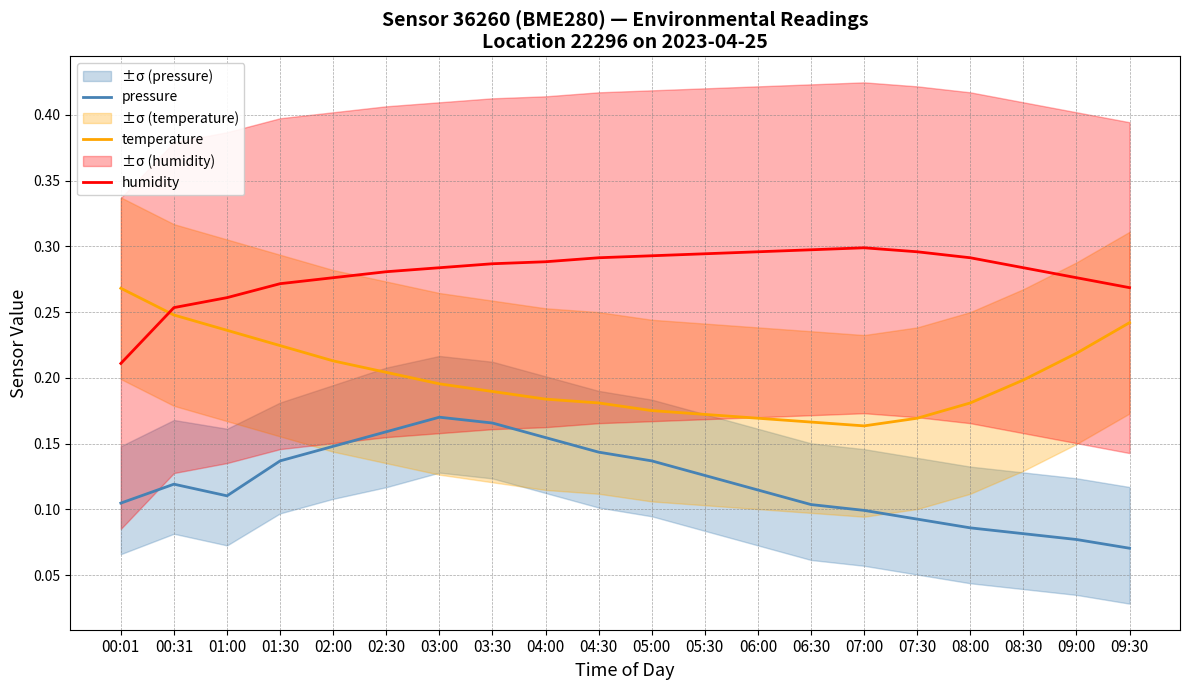

What is the total value across all series at 03:00?

0.6